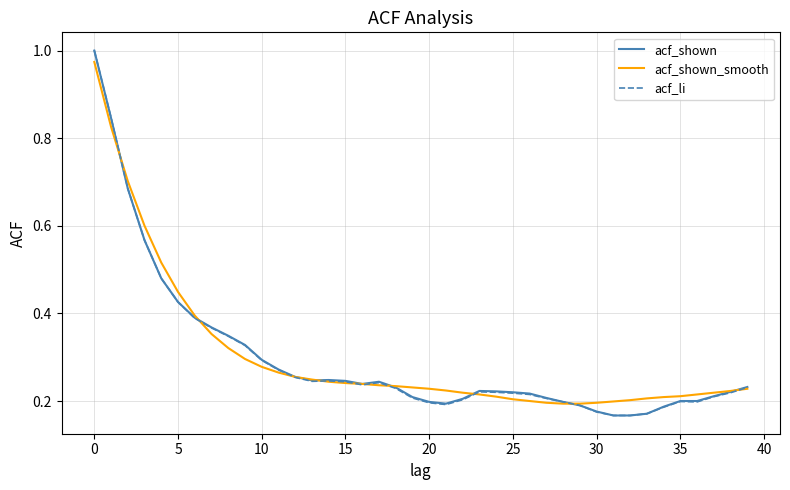

Is it true that acf_li equals 0.1 at 5?

False